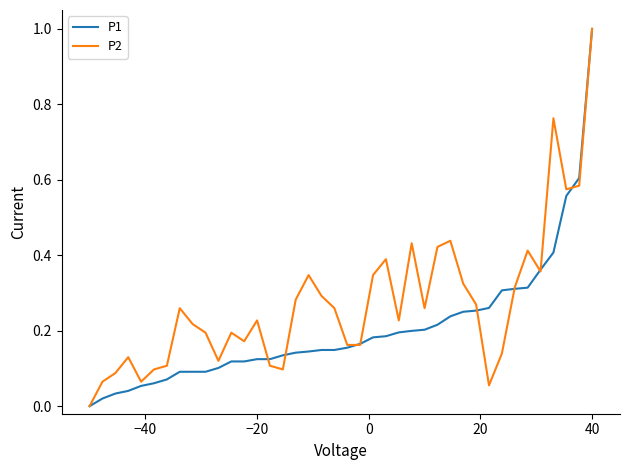

What is the highest value of the P2 series?

1.0